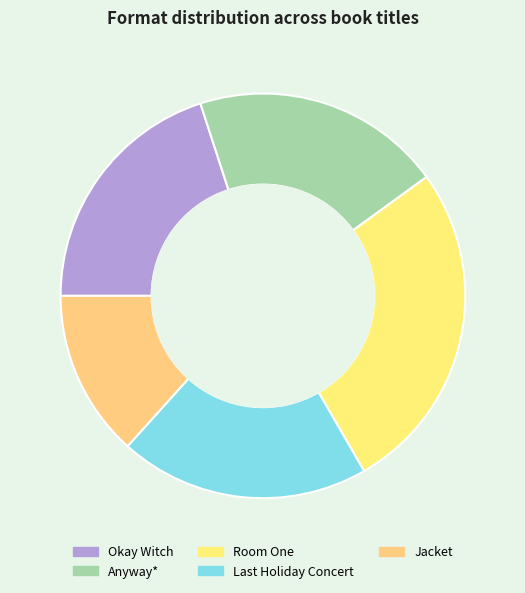

How many segments does this pie chart have?

5